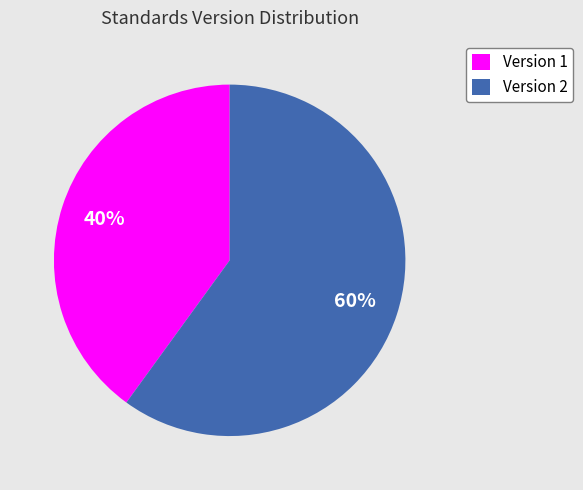

Rank the categories by value from highest to lowest.

Version 2, Version 1